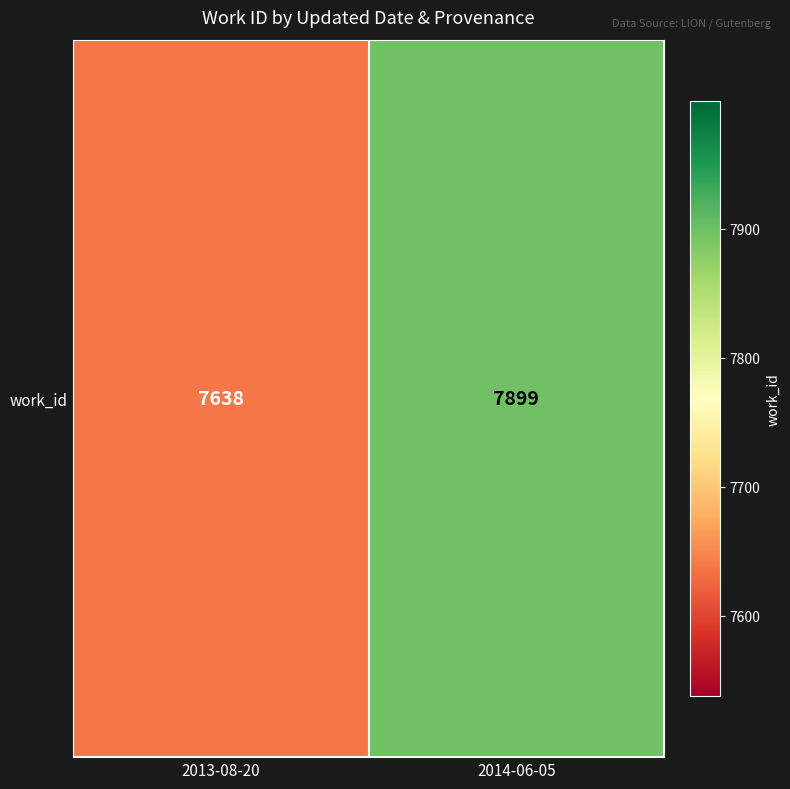

Which category has the lowest value across all series?

2013-08-20